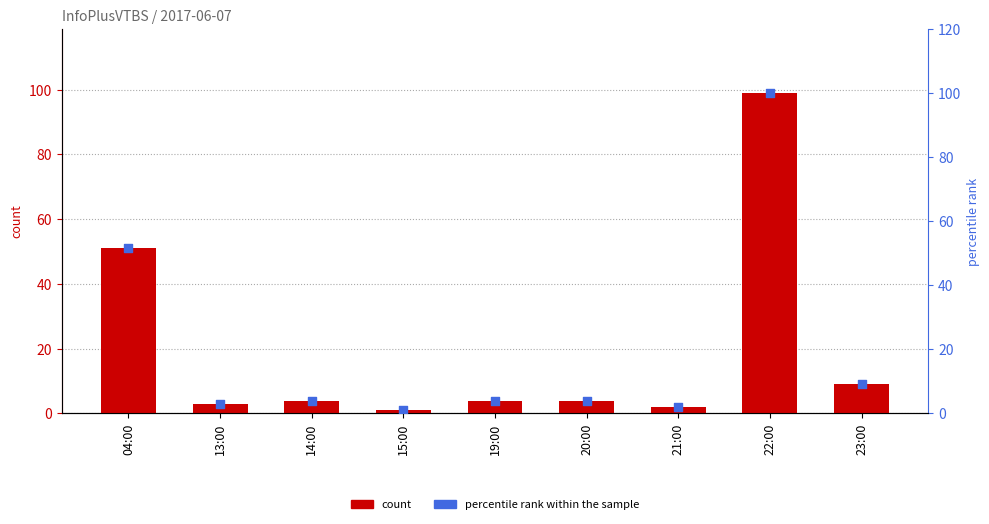

Which series reaches the maximum Y coordinate?

percentile rank within the sample